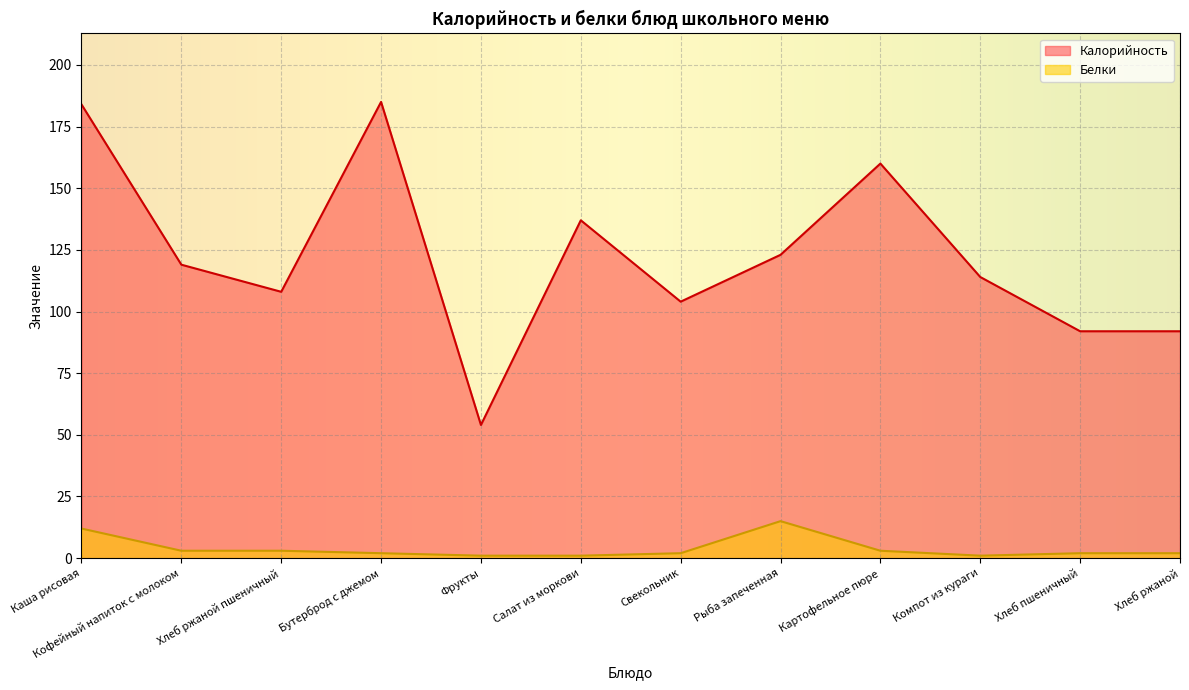

Reading right to left, transcribe all the data shown in this chart.

Калорийность: 92	92	114	160	123	104	137	54	185	108	119	184
Белки: 2	2	1	3	15	2	1	1	2	3	3	12